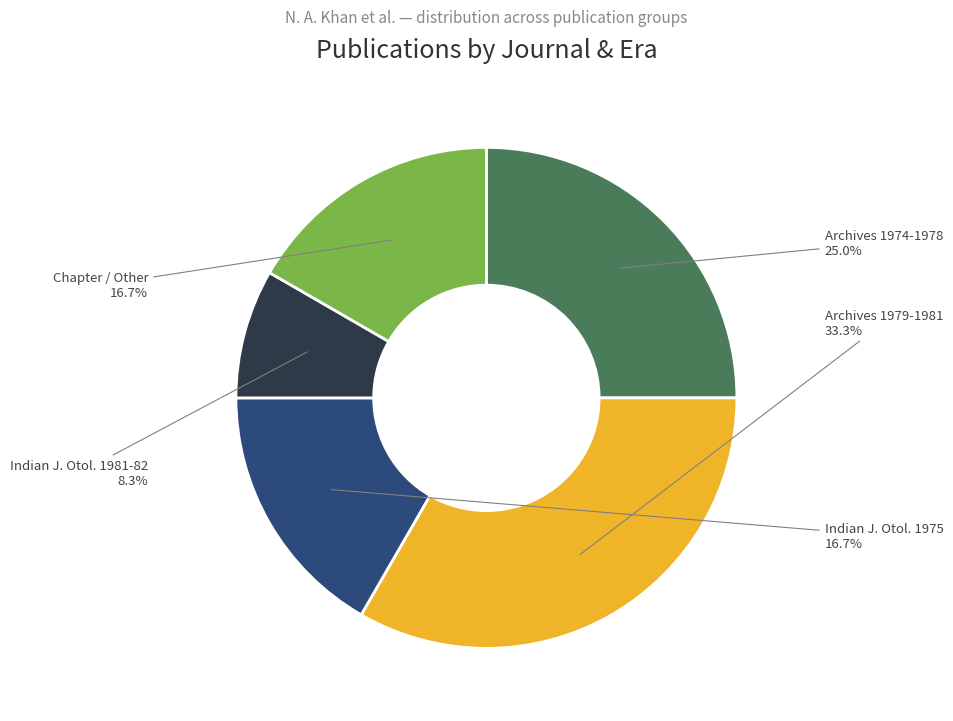

Is there a majority slice in this chart?

No